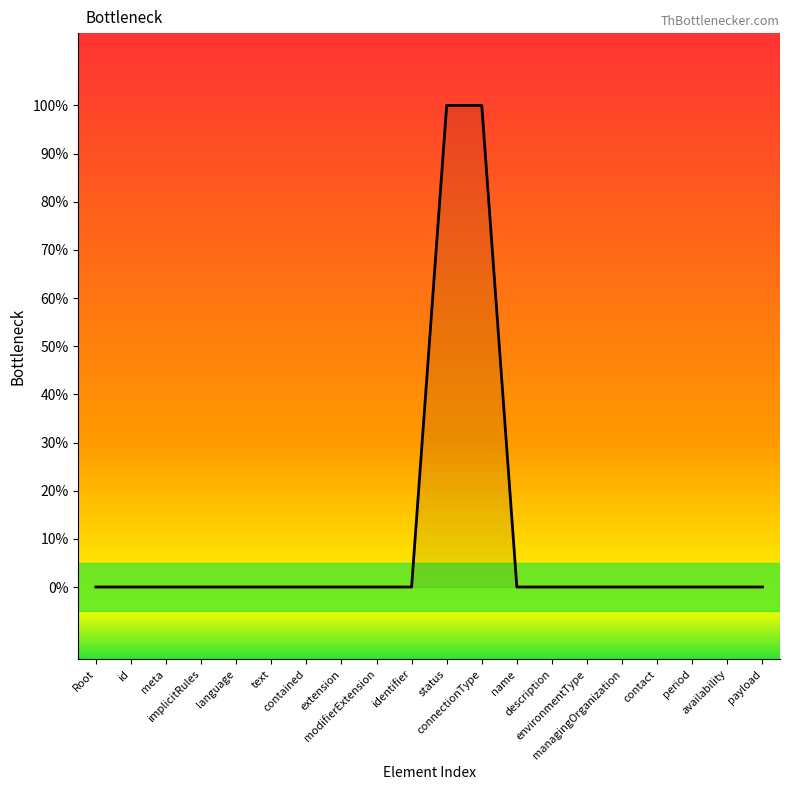

What position from the right is identifier?

11